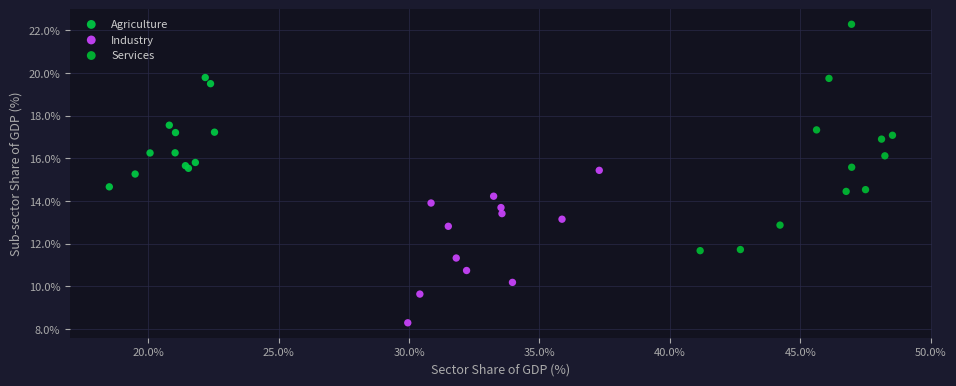

Which series reaches the minimum Y coordinate?

Industry